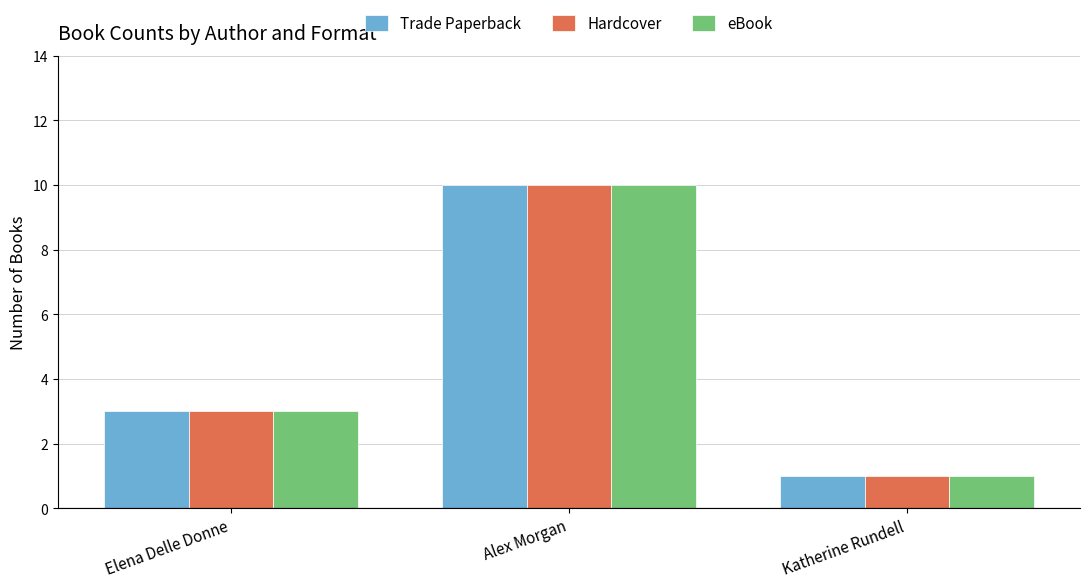

The Hardcover series shows 1 at Katherine Rundell. True or false?

True